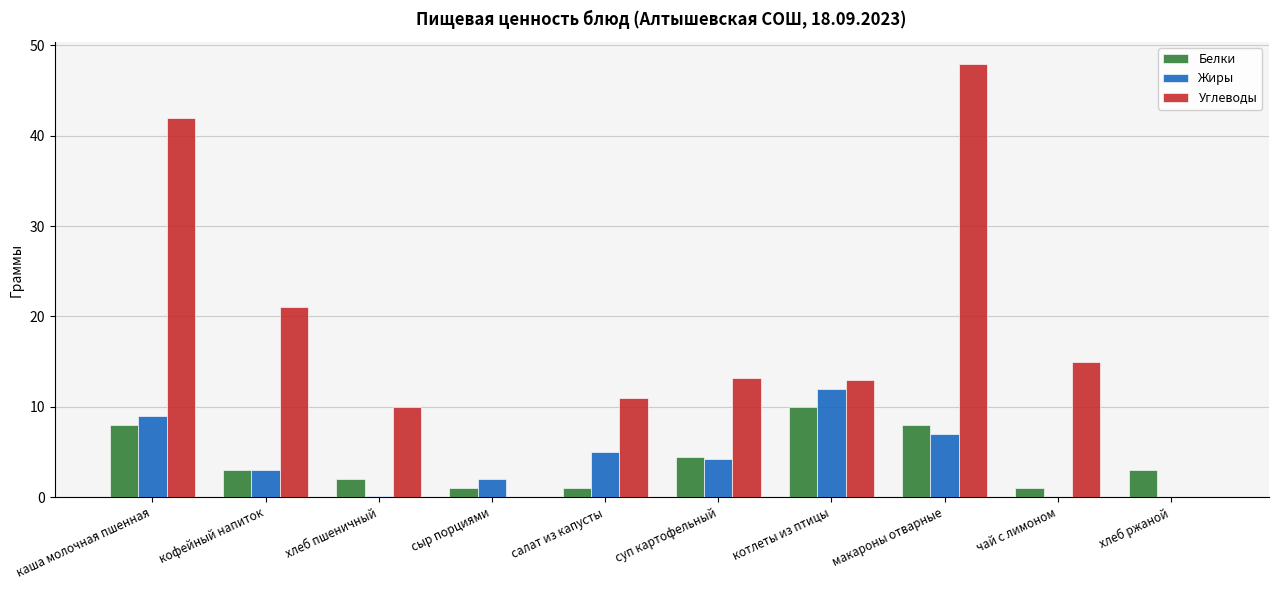

At which category is the sum across all series the highest?

макароны отварные